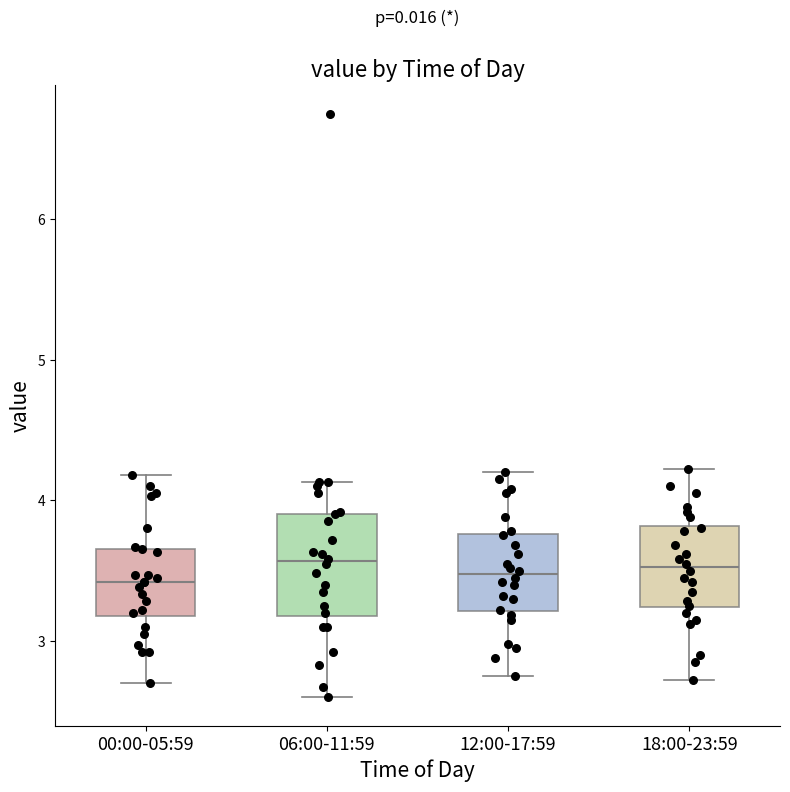

Where does the median line of the box for 12:00-17:59 sit on the y-axis? The values are not printed on the chart, so give them approximately, as read against the axis.

3.5